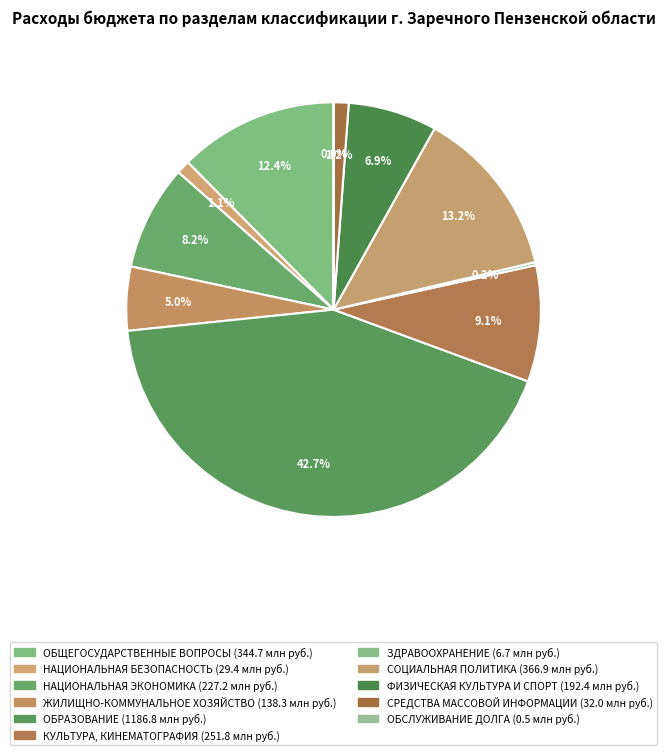

The СОЦИАЛЬНАЯ ПОЛИТИКА slice represents 26% of the pie. True or false?

False